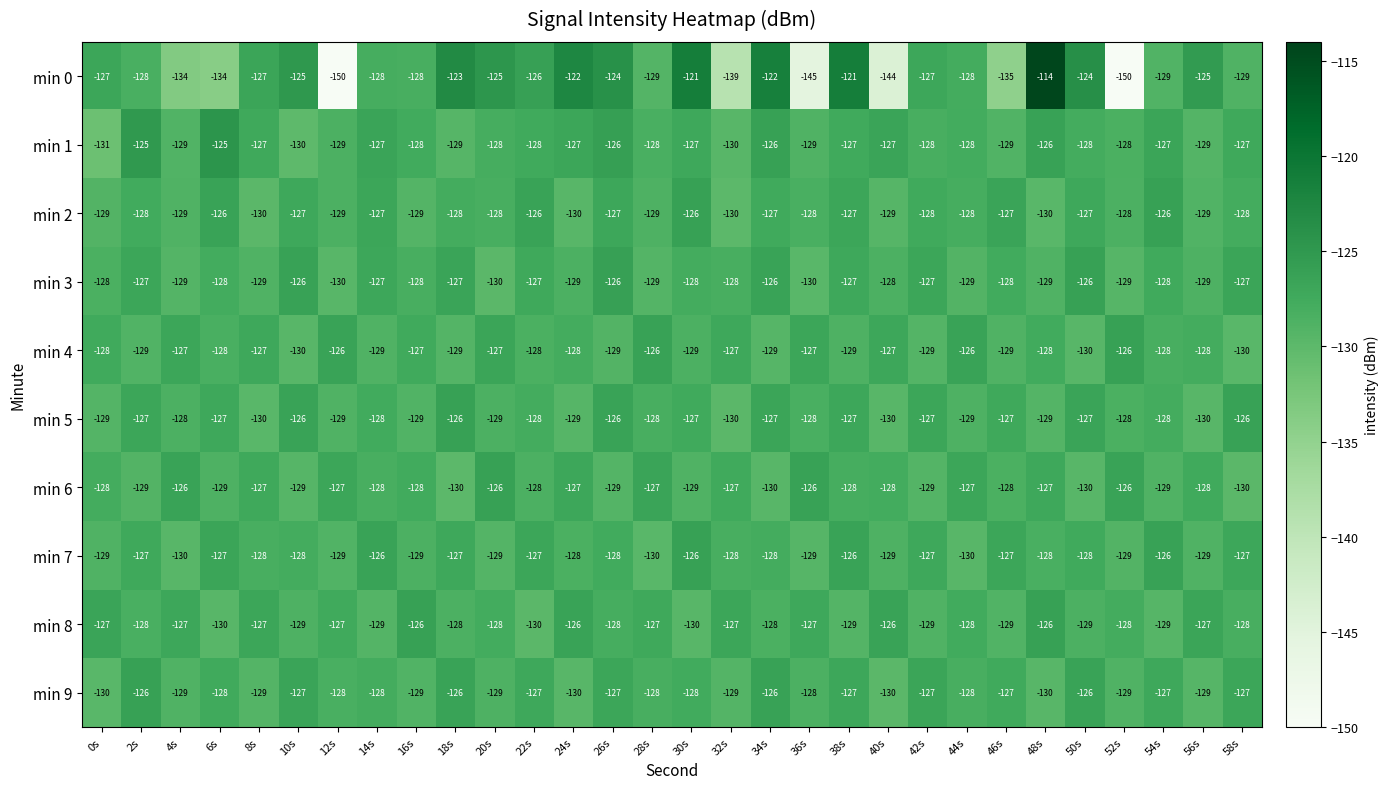

Count the min 5 values in the range -129 to -127.

22